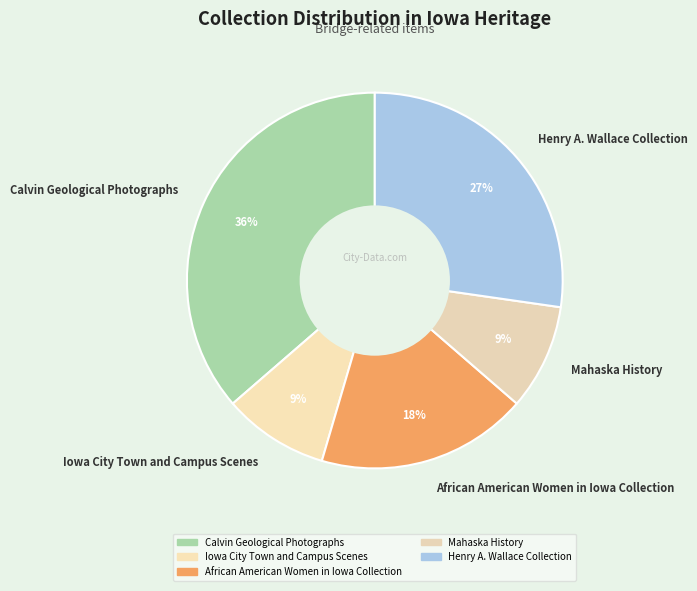

Does Mahaska History account for over 50% of the chart?

No